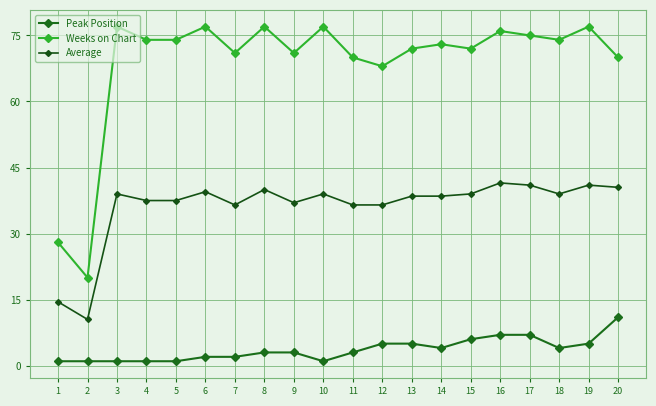

At which label is Peak Position closest to 6?

15